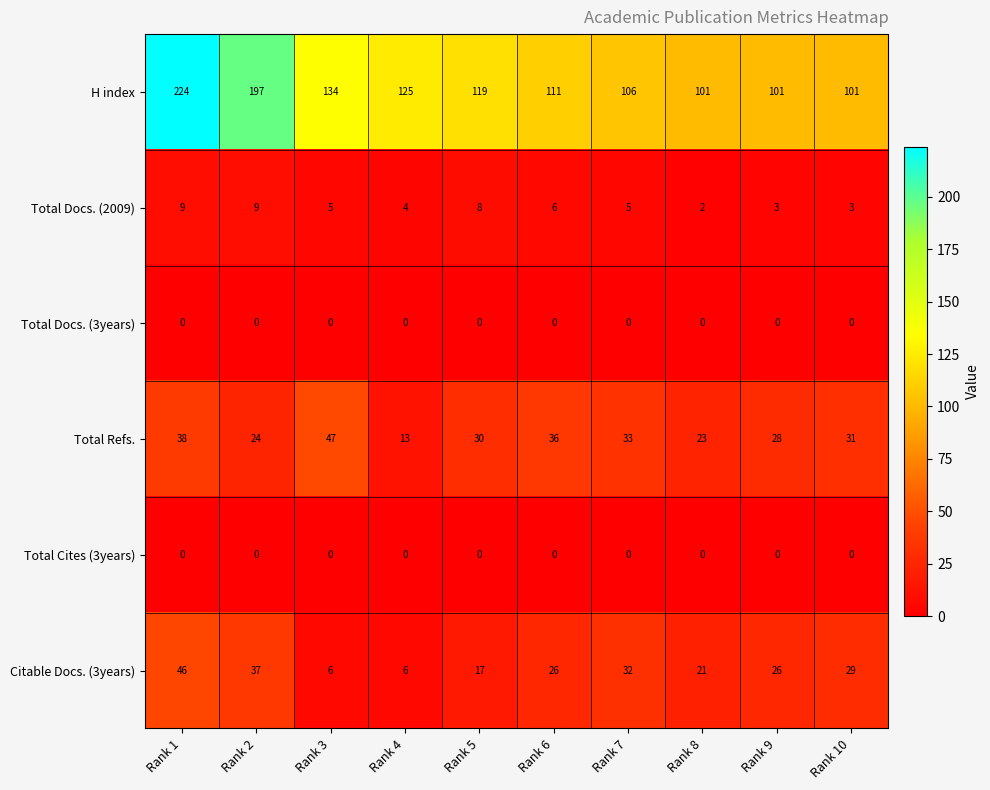

Which series has the largest range (max minus min)?

H index